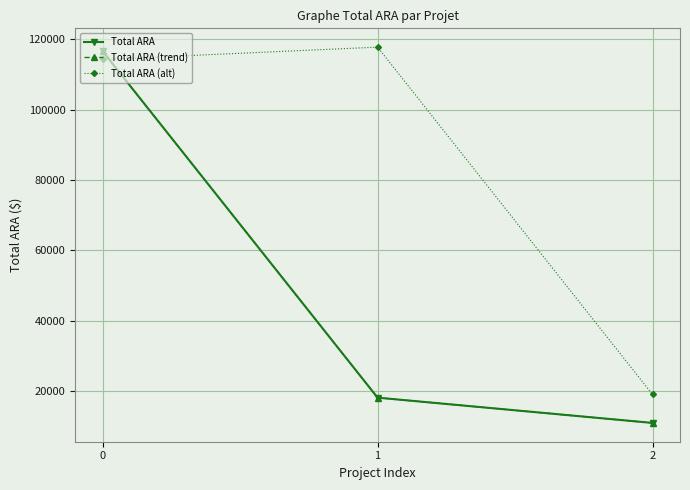

How many lines are shown in the chart?

3